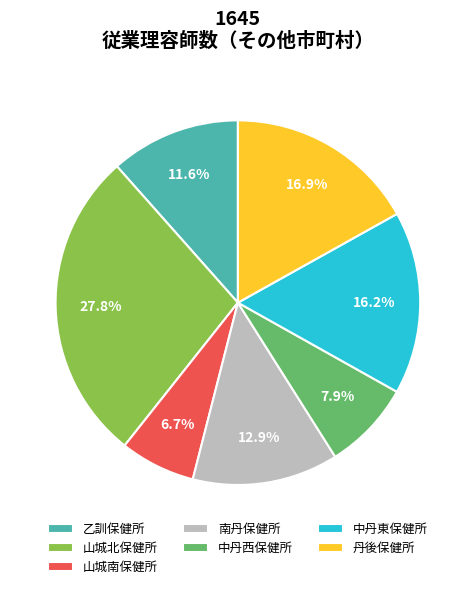

To the nearest percent, what portion does 乙訓保健所 represent?

12%